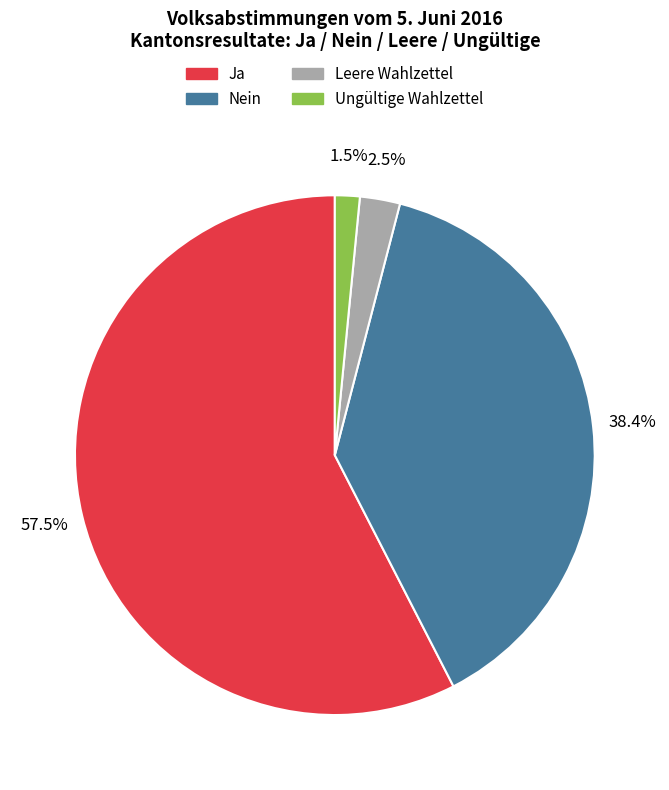

Is there a majority slice in this chart?

Yes